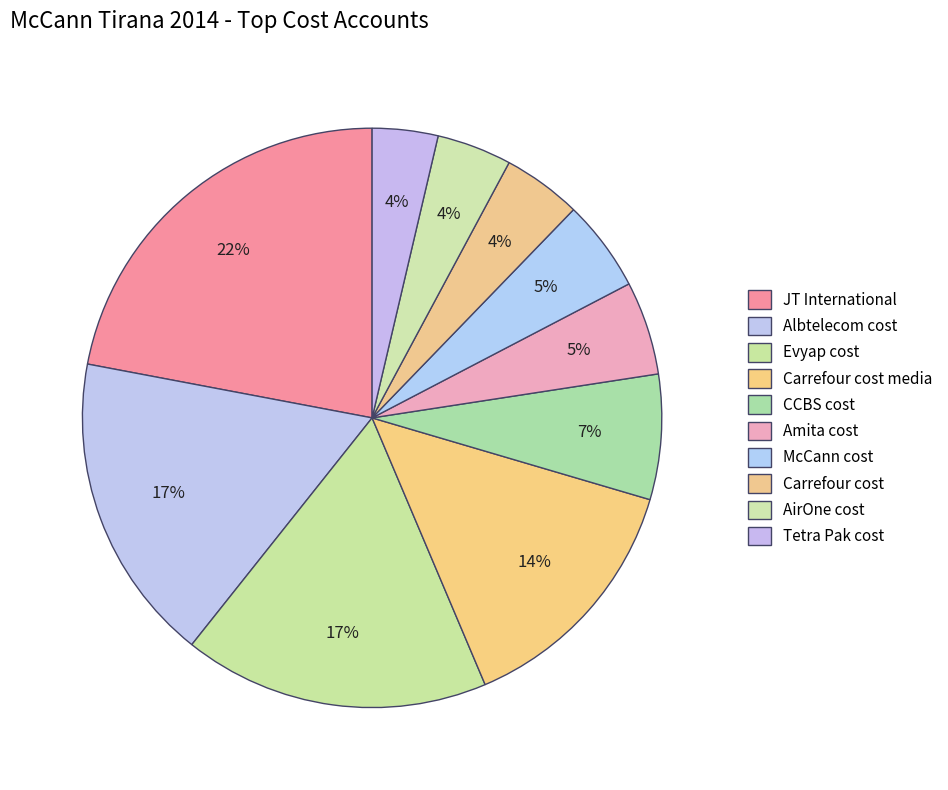

To the nearest percent, what is the combined percentage of AirOne cost and CCBS cost?

11%